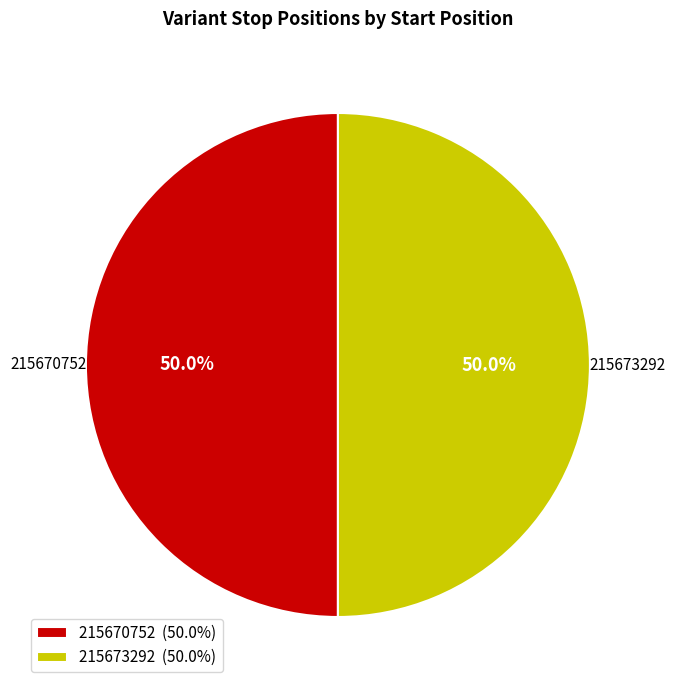

How many segments does this pie chart have?

2